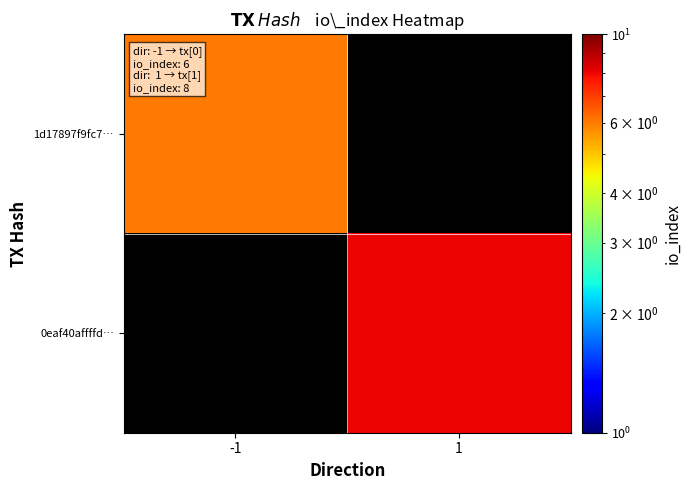

At 1, list the series in order from largest to smallest.

1d17897f9fc7…, 0eaf40affffd…